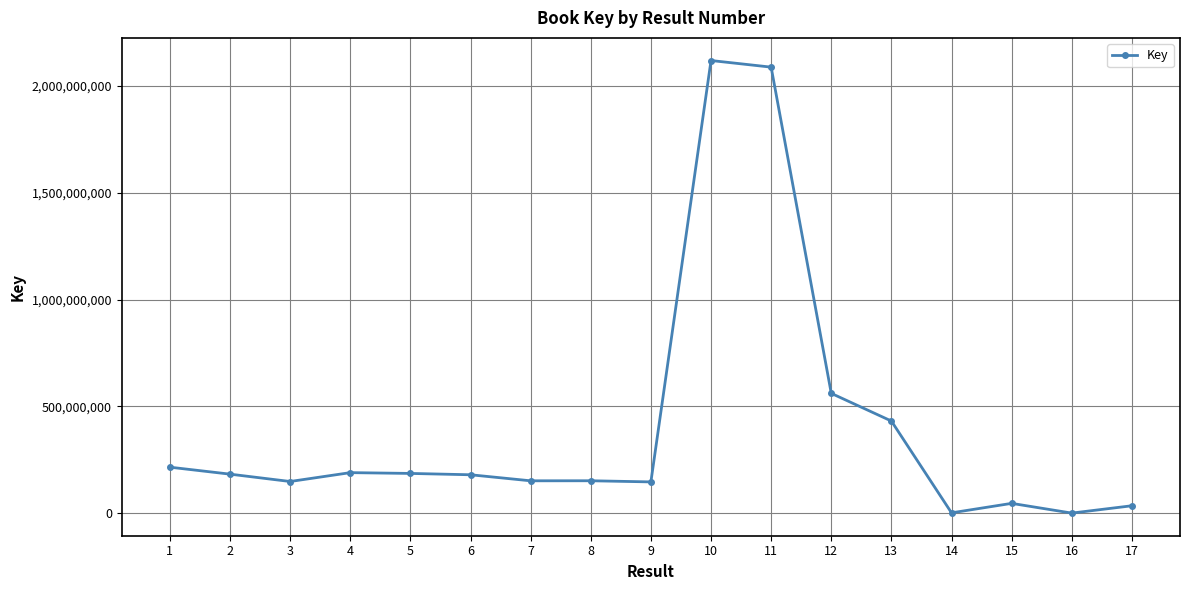

What is the greatest value displayed?

2119388302